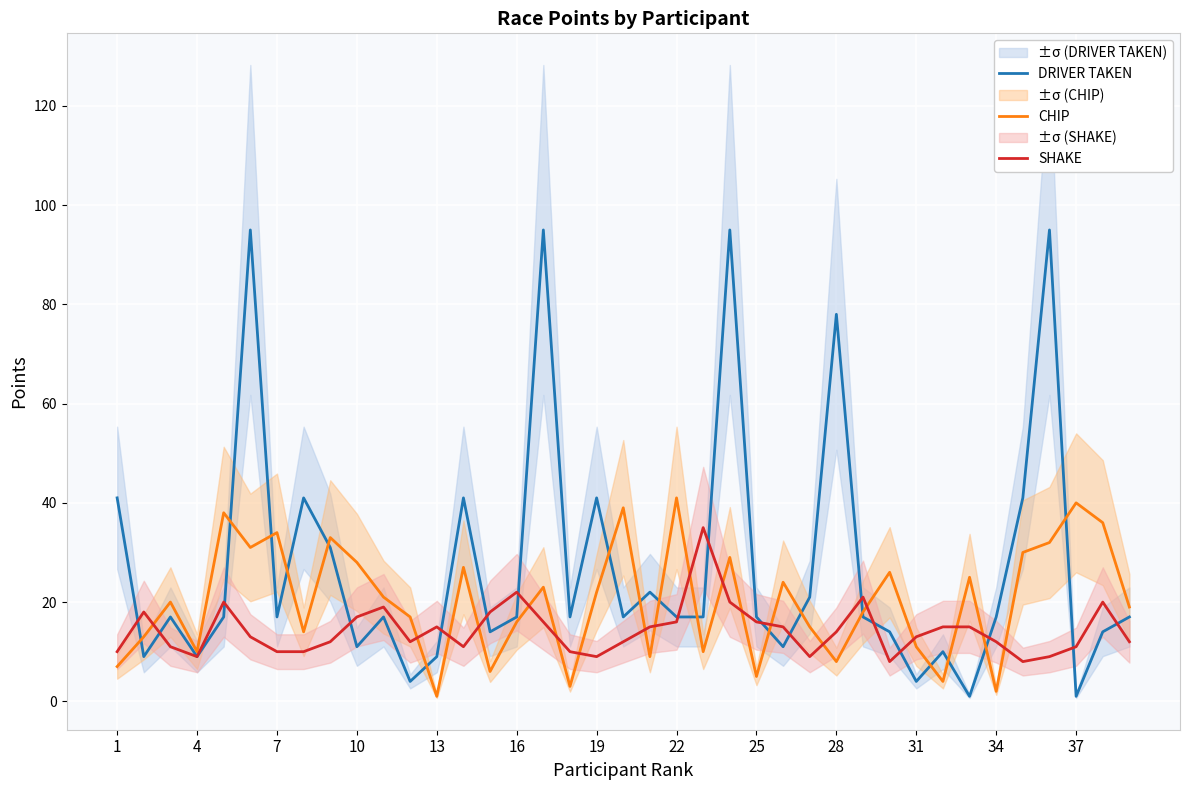

How many times do DRIVER TAKEN and SHAKE cross each other?

17